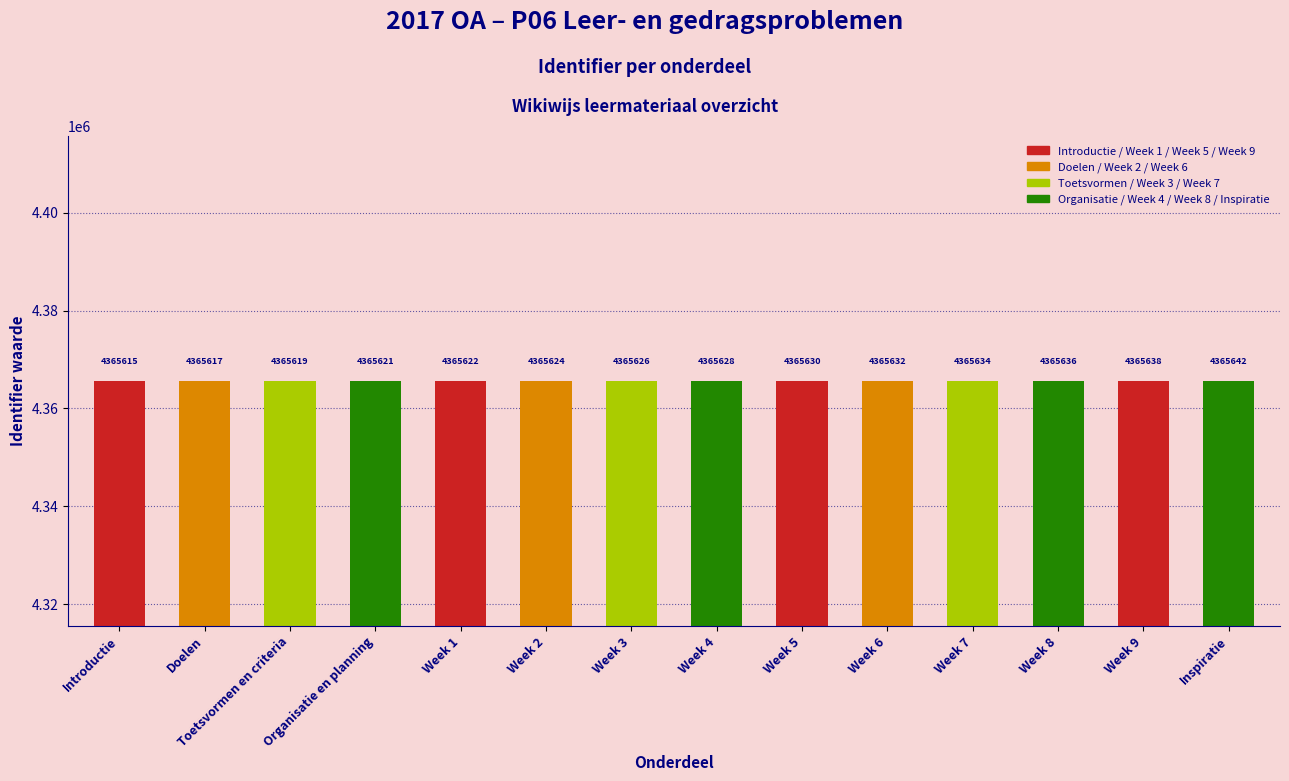

List the labels in order of value, largest first.

Inspiratie, Week 9, Week 8, Week 7, Week 6, Week 5, Week 4, Week 3, Week 2, Week 1, Organisatie en planning, Toetsvormen en criteria, Doelen, Introductie